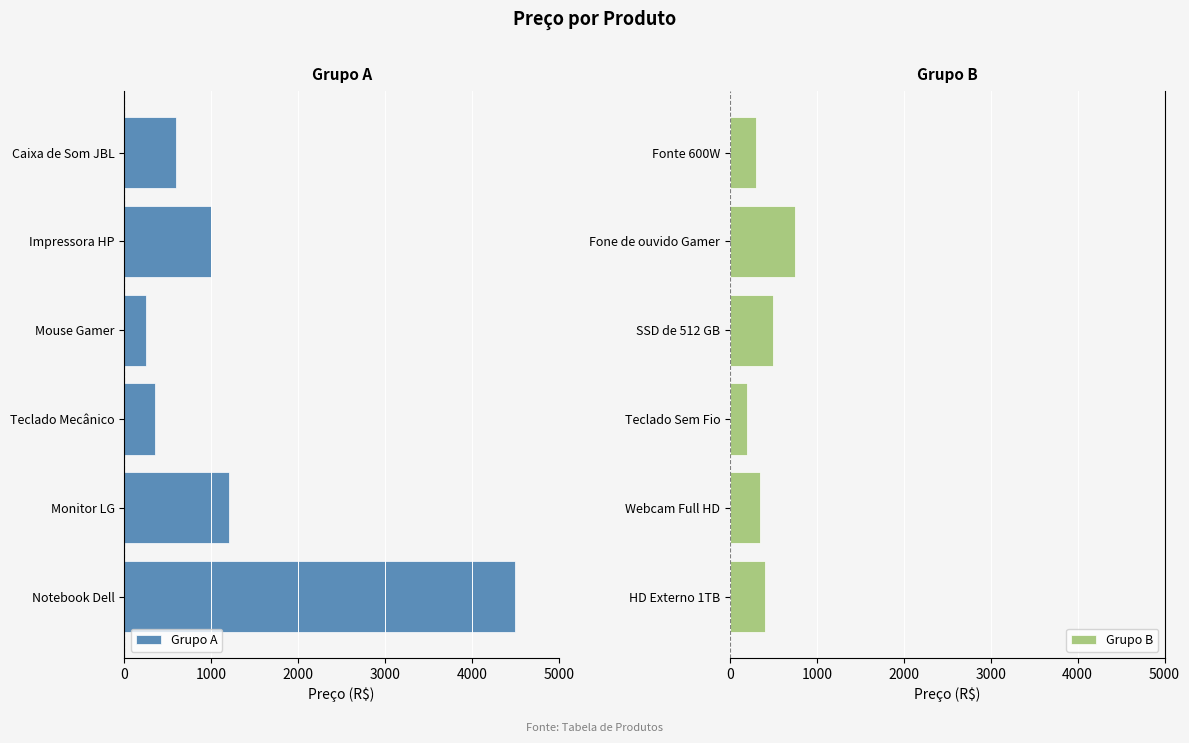

Is it true that Grupo B equals 300 at Fonte 600W?

True